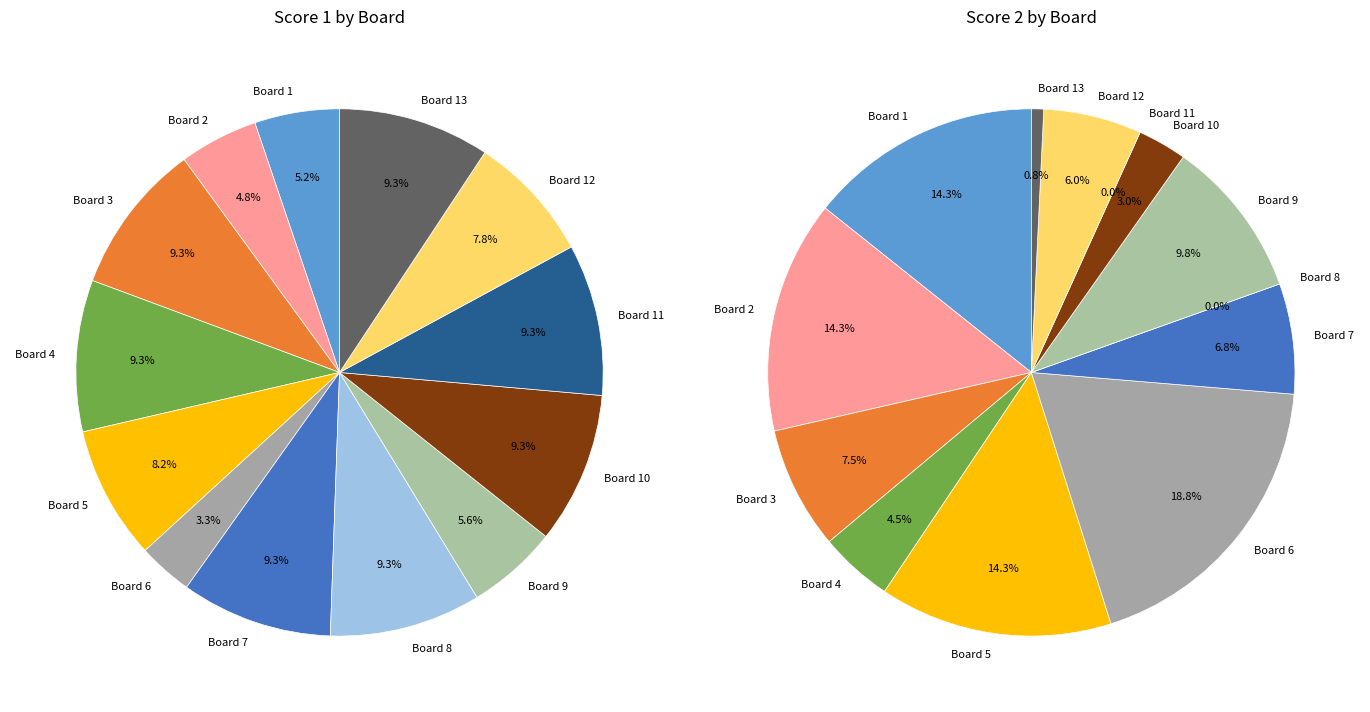

How many slices are in this pie chart?

13